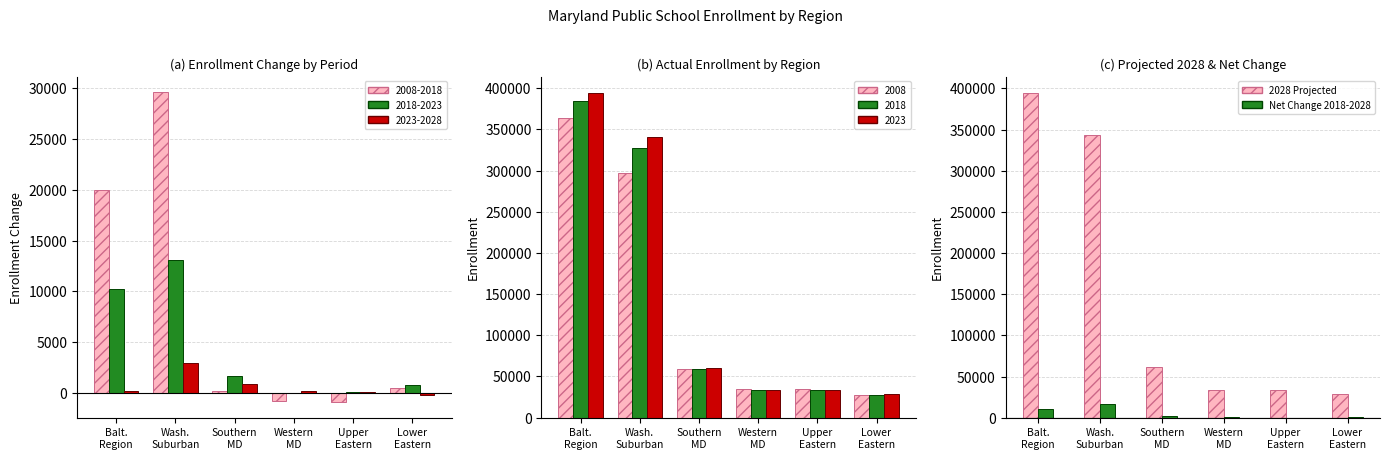

List the series in order of their peak value, lowest first.

Net Change 2018-2028, 2028 Projected